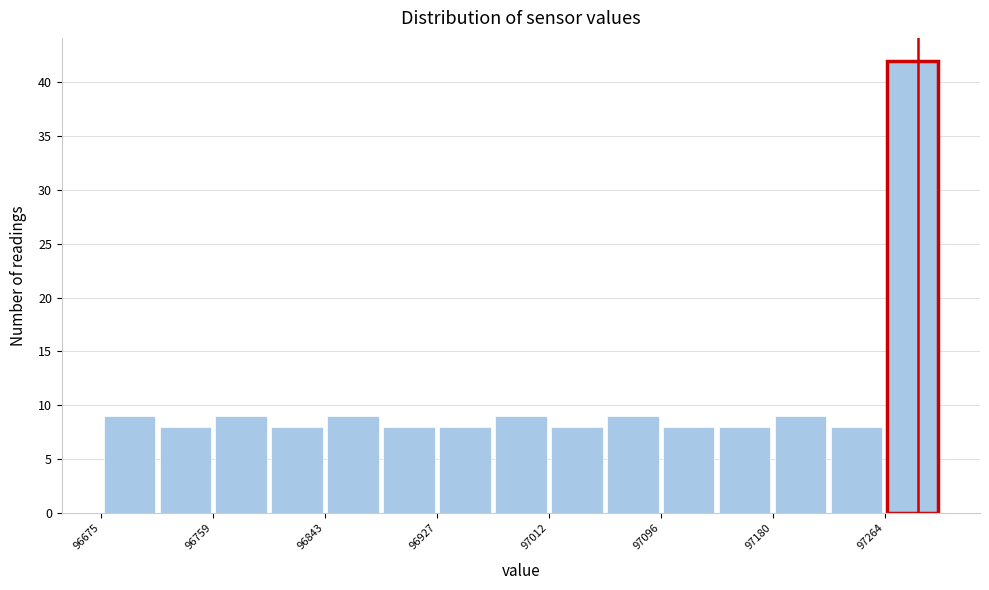

How tall is the bar that spans 97180 to 97220 on the x-axis? Neither the bar edges nor the heights are printed on the chart, so give them approximately, as read against the axes.

9